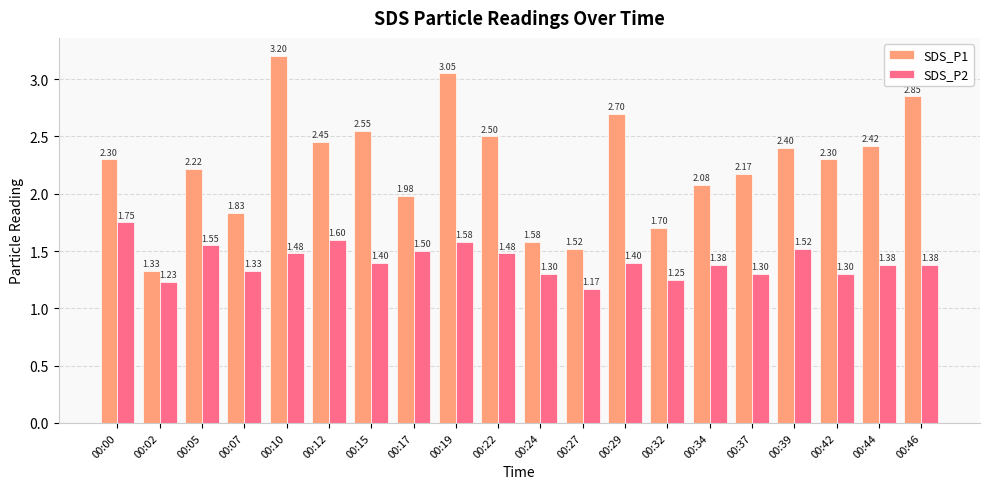

List the series in order of their peak value, lowest first.

SDS_P2, SDS_P1